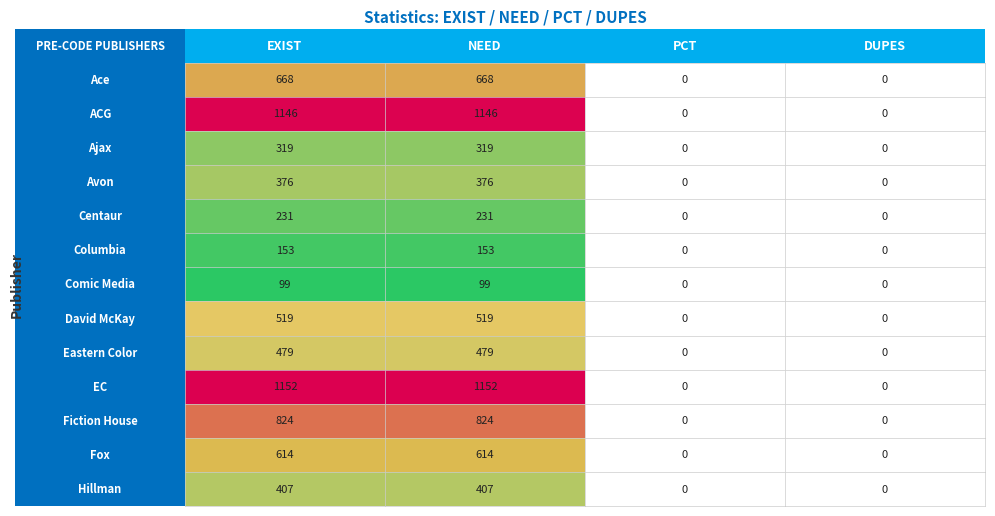

How many positive values does the Ace series have?

2